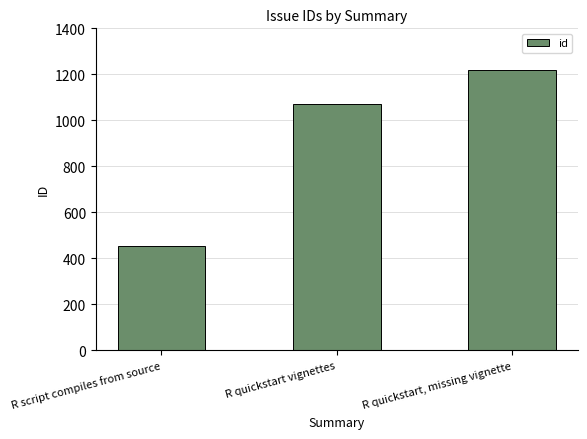

The value at R quickstart, missing vignette is 2057. True or false?

False